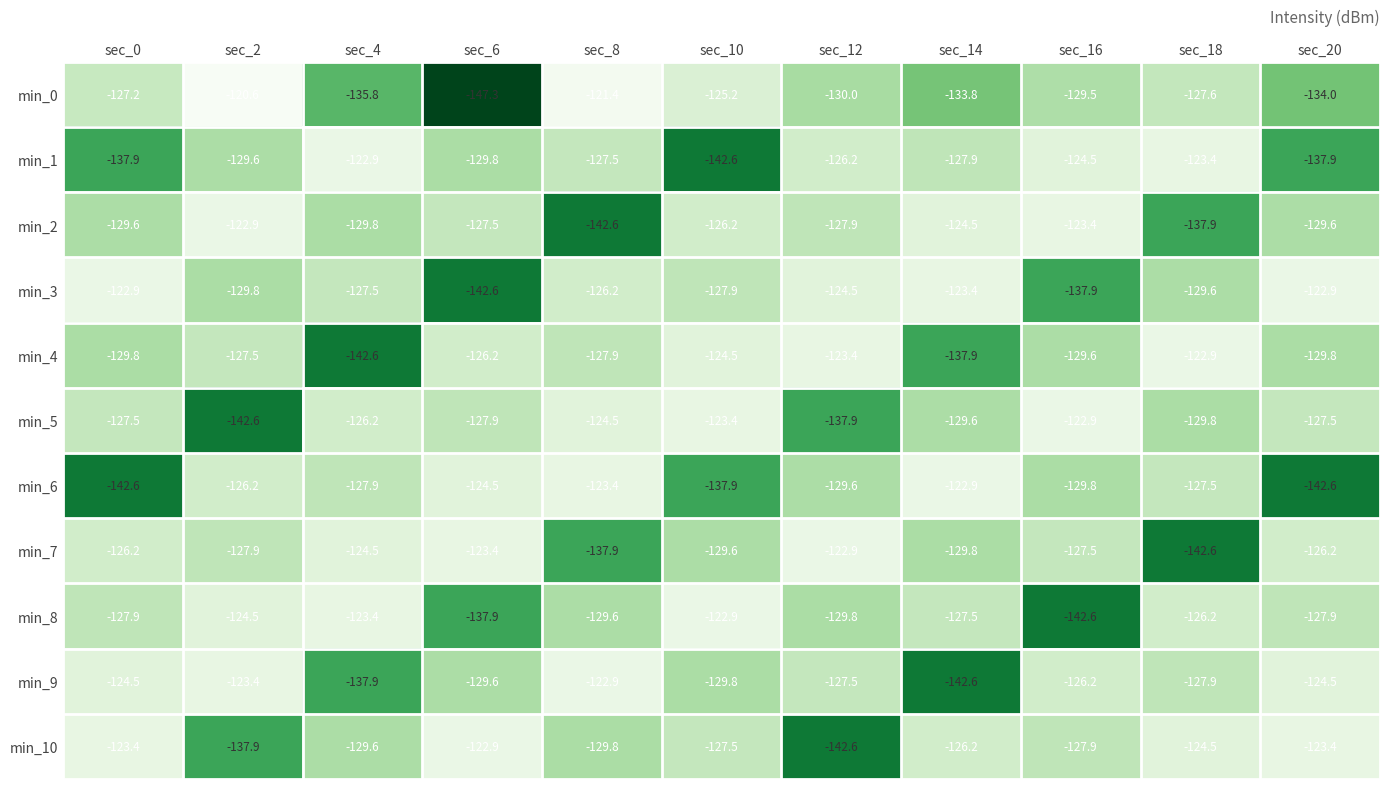

What is the greatest value displayed?

-120.6